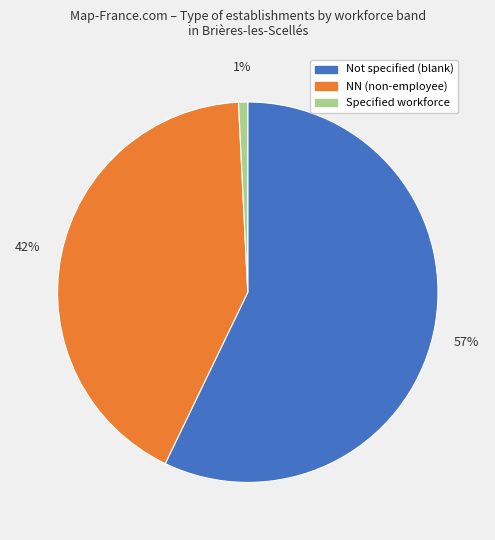

Is there a majority slice in this chart?

Yes